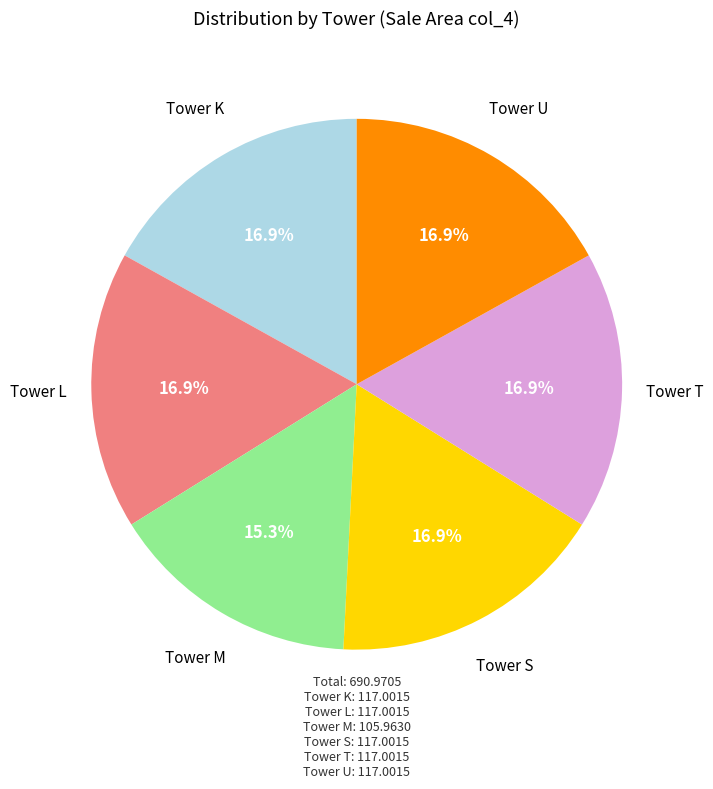

Is there any slice that represents more than half of the pie?

No